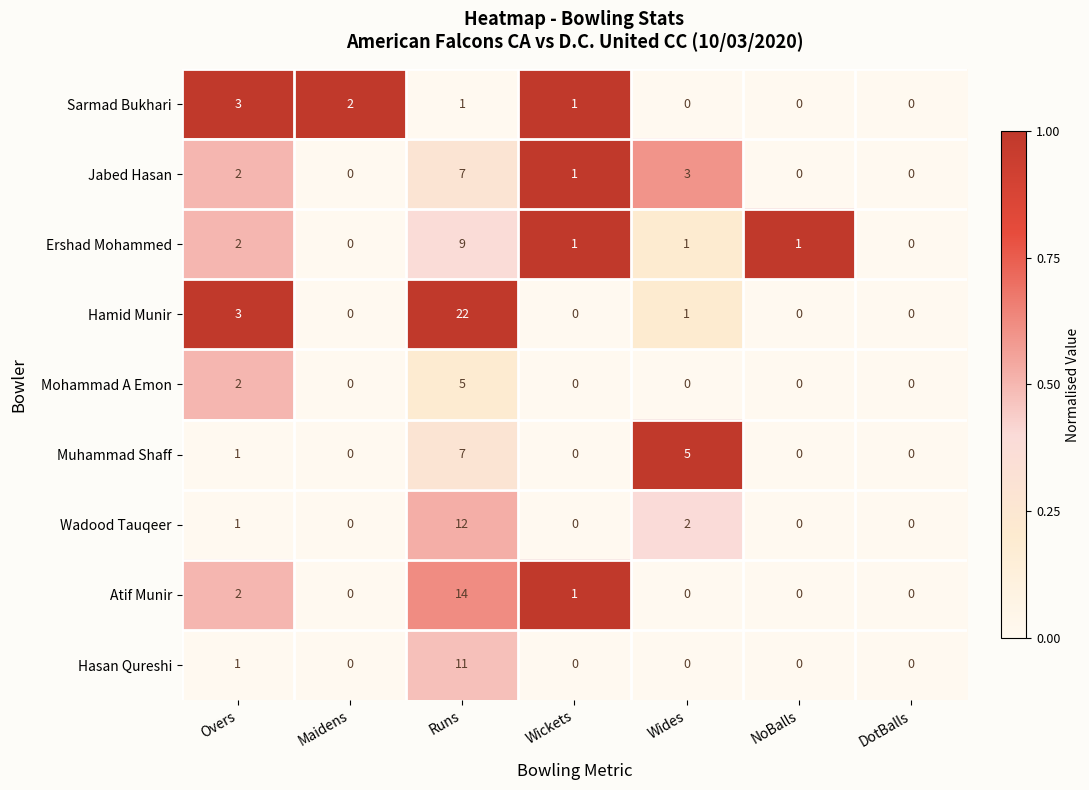

Is the value of Hamid Munir at Wides greater than the value of Wadood Tauqeer at DotBalls?

Yes